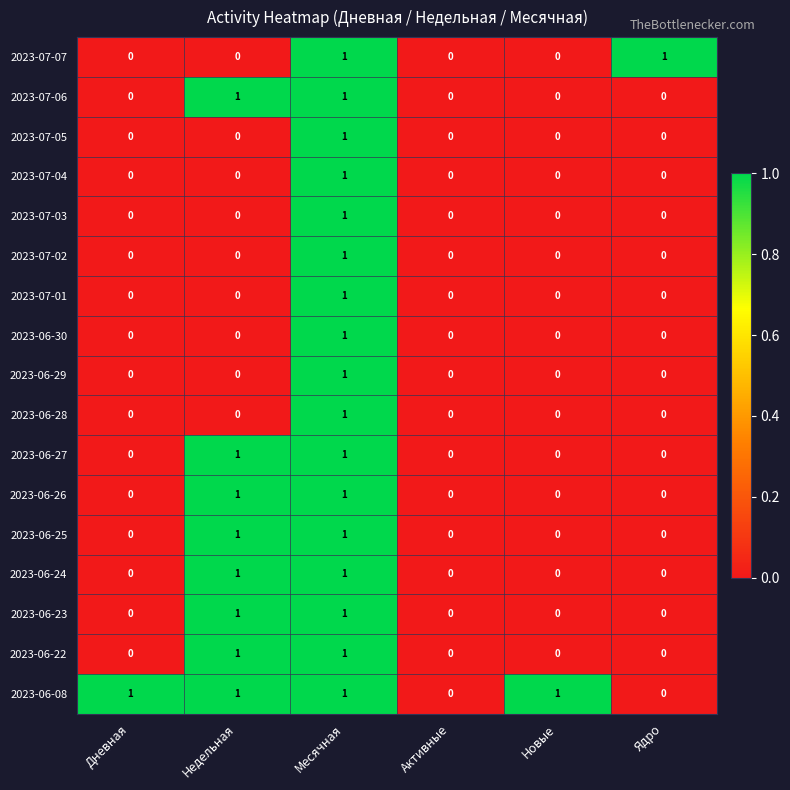

True or false: 2023-07-02 has a value of 0 at Дневная.

True